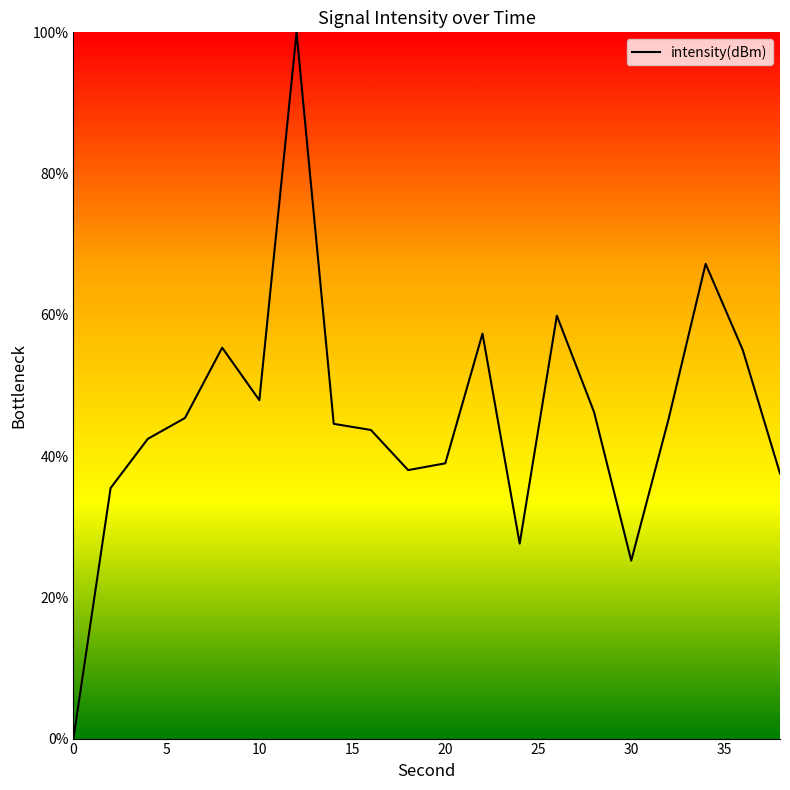

What is the difference between the maximum and minimum values?

100.0